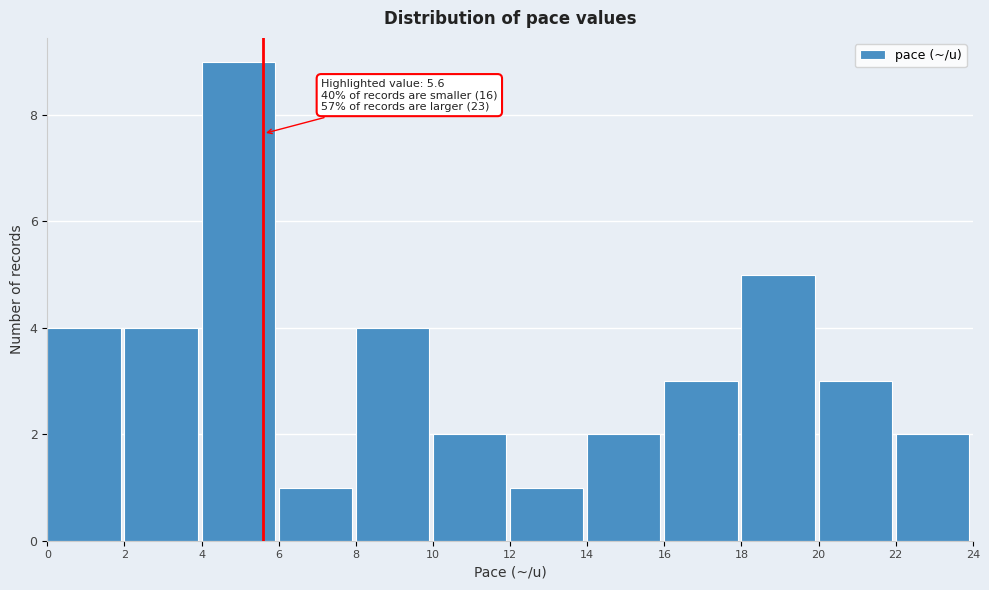

Over which range of the x-axis is the bar tallest?

4 to 6